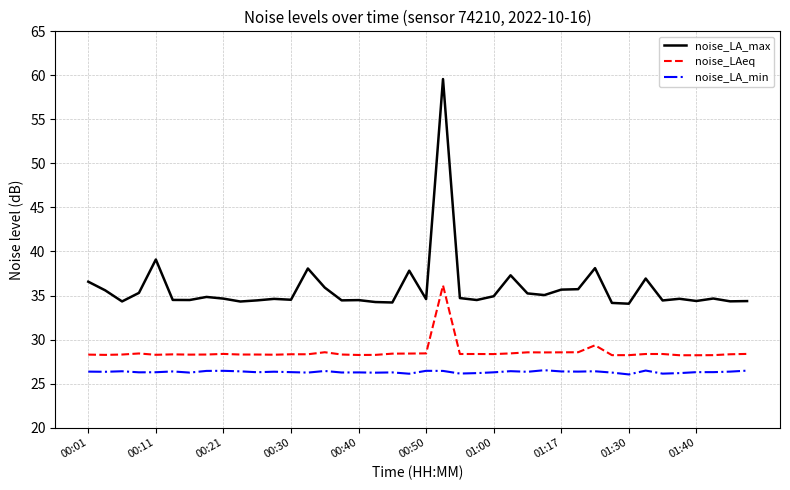

What is the difference between the second highest and minimum values in the noise_LAeq series?

1.1